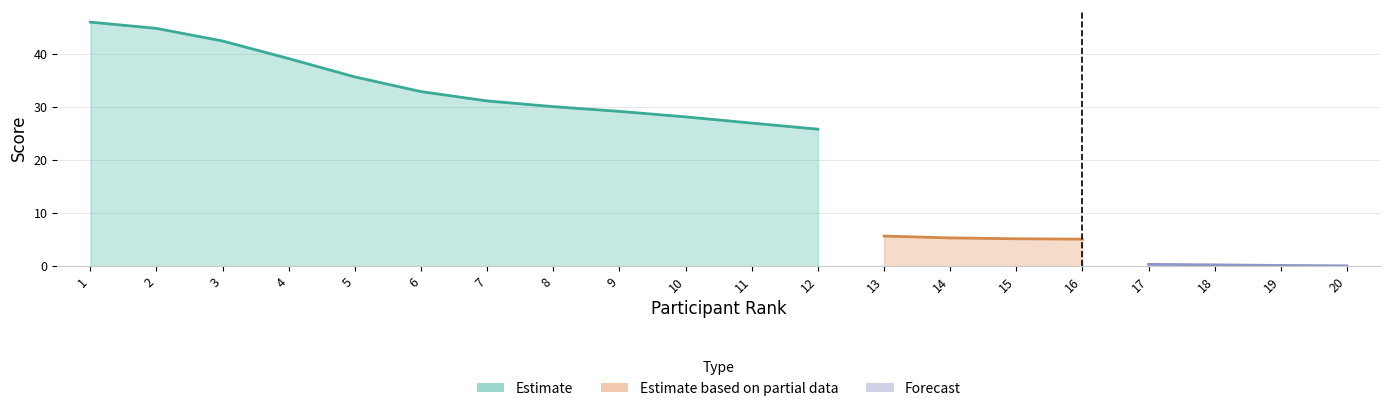

Rank the series at 18 from lowest to highest value.

Forecast, Estimate based on partial data, Estimate